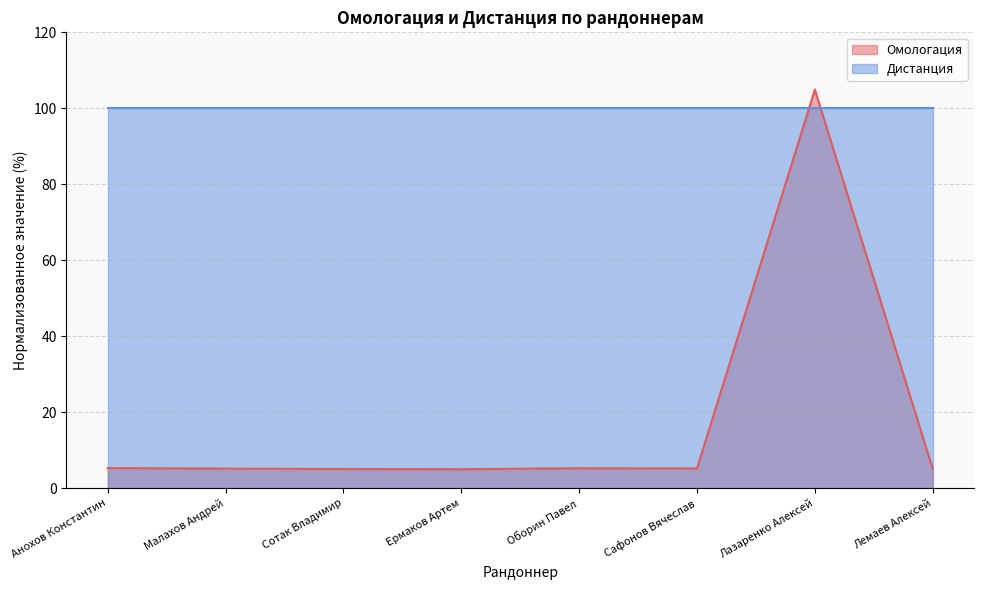

Reading left to right, list all the values displayed in this chart.

5.3	5.2	5.1	5.0	5.3	5.2	104.9	5.1